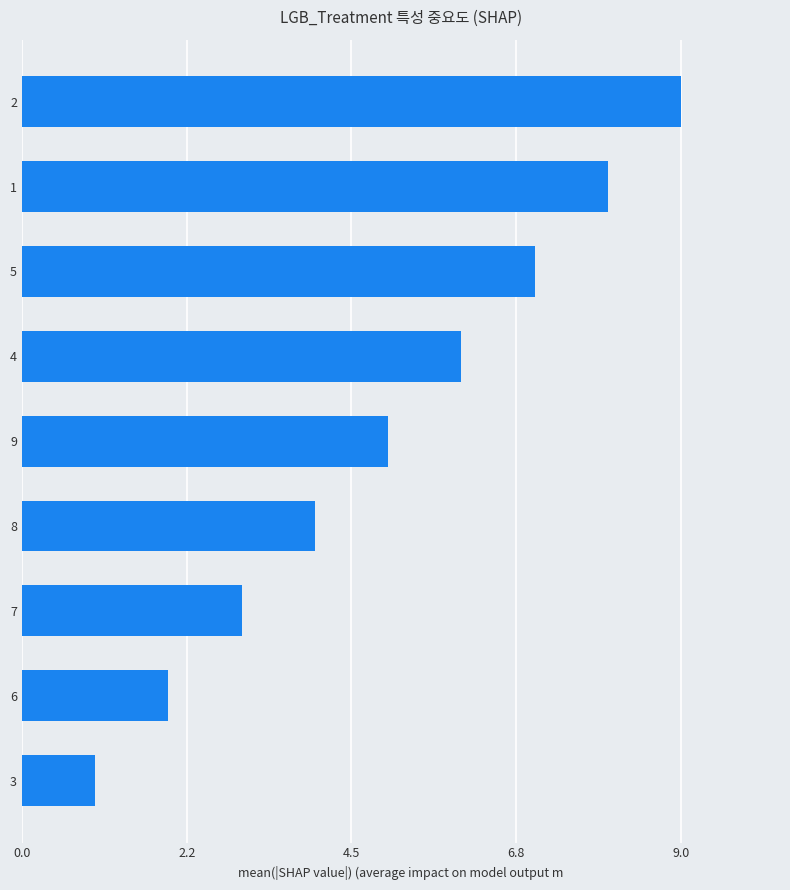

What is the change in value from 7 to 4?

+3